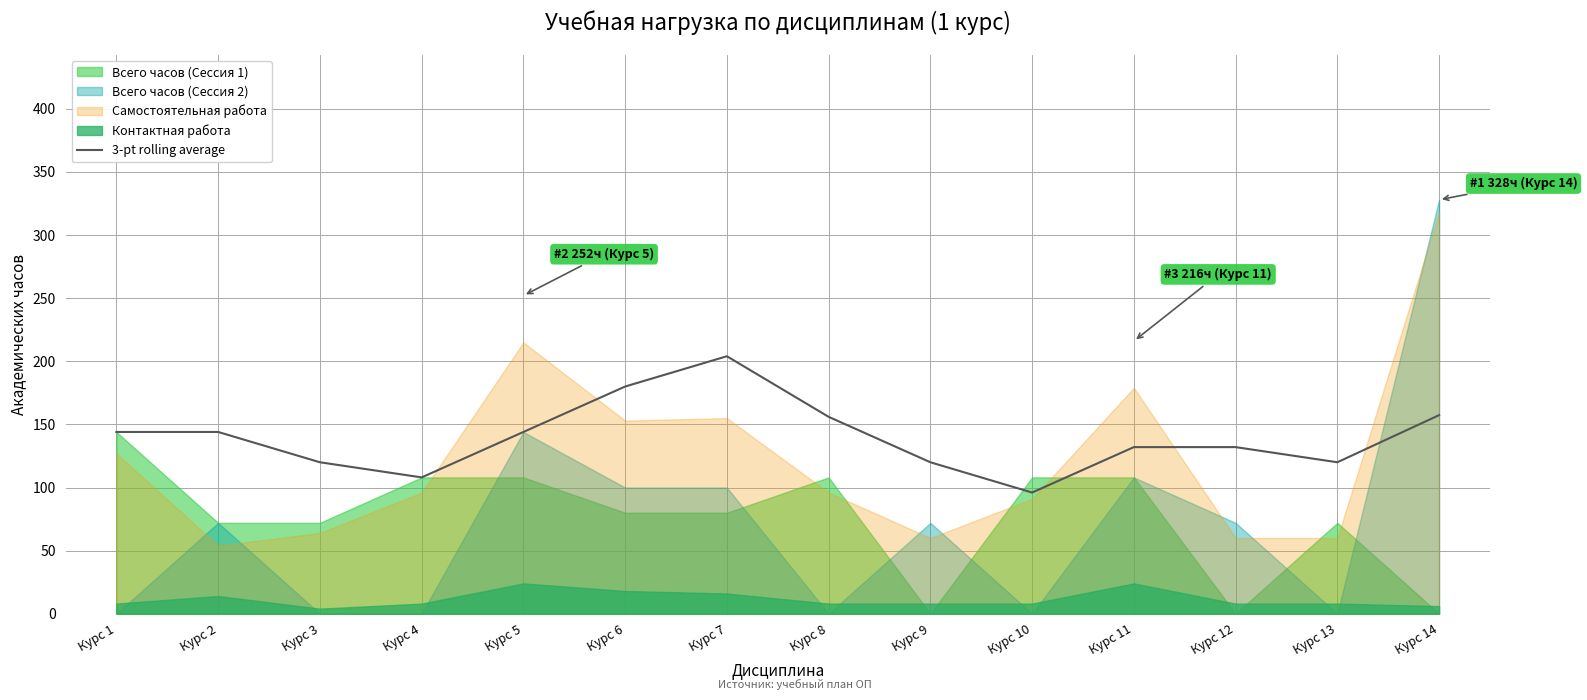

Which category has the lowest value in the 3-pt rolling average series?

Курс 10